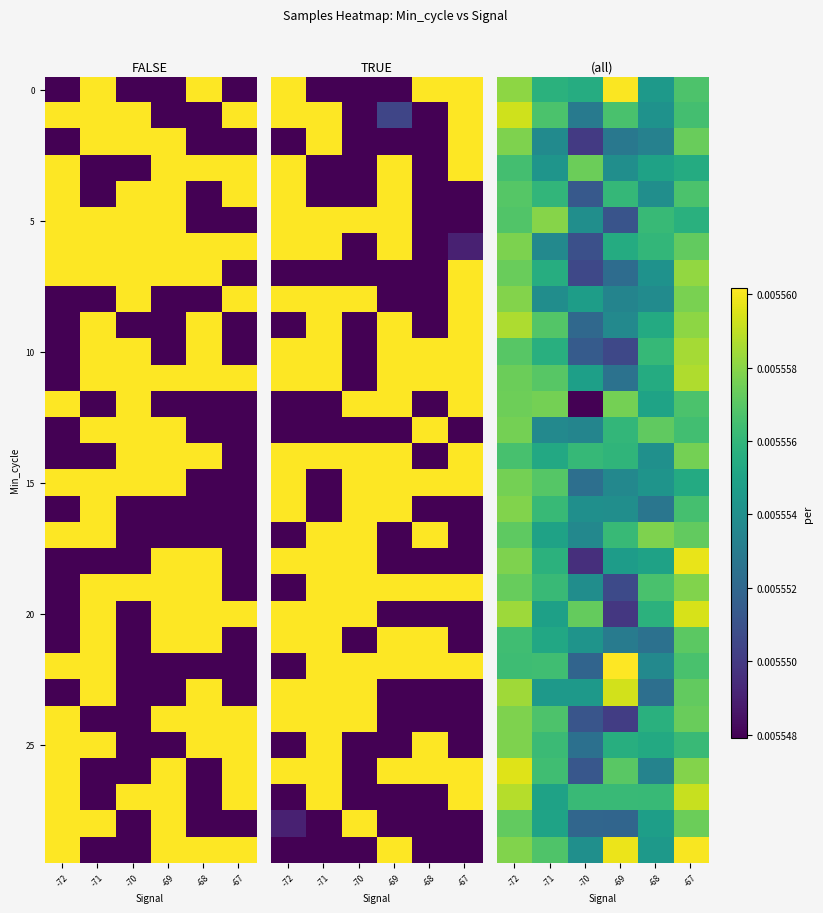

Between -70 and -68, which is larger?

-70